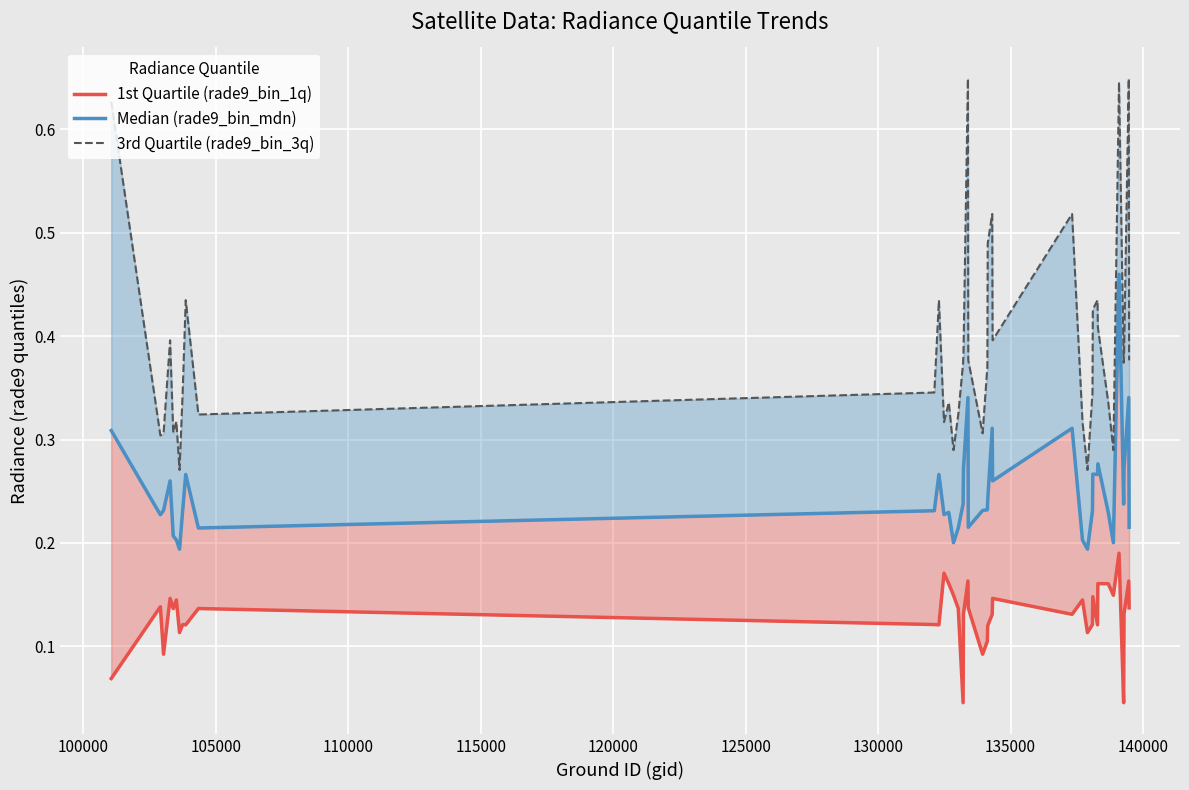

Which series has the largest total across all categories?

3rd Quartile (rade9_bin_3q)